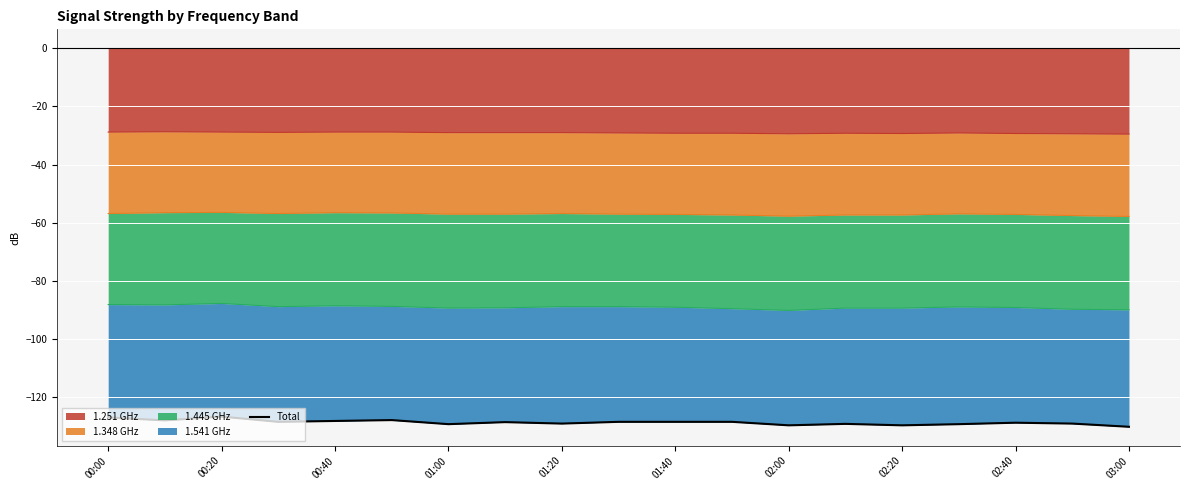

What is the smallest value displayed?

-130.1